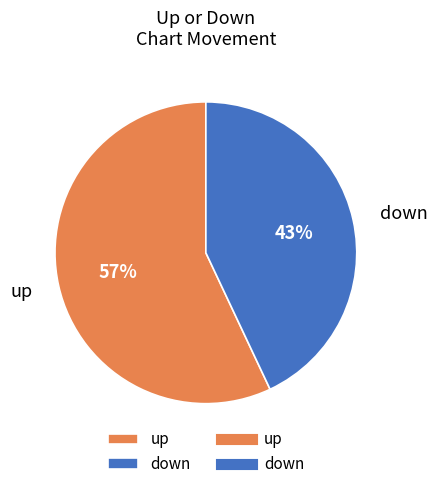

Do up and down together represent more than half of the pie?

Yes